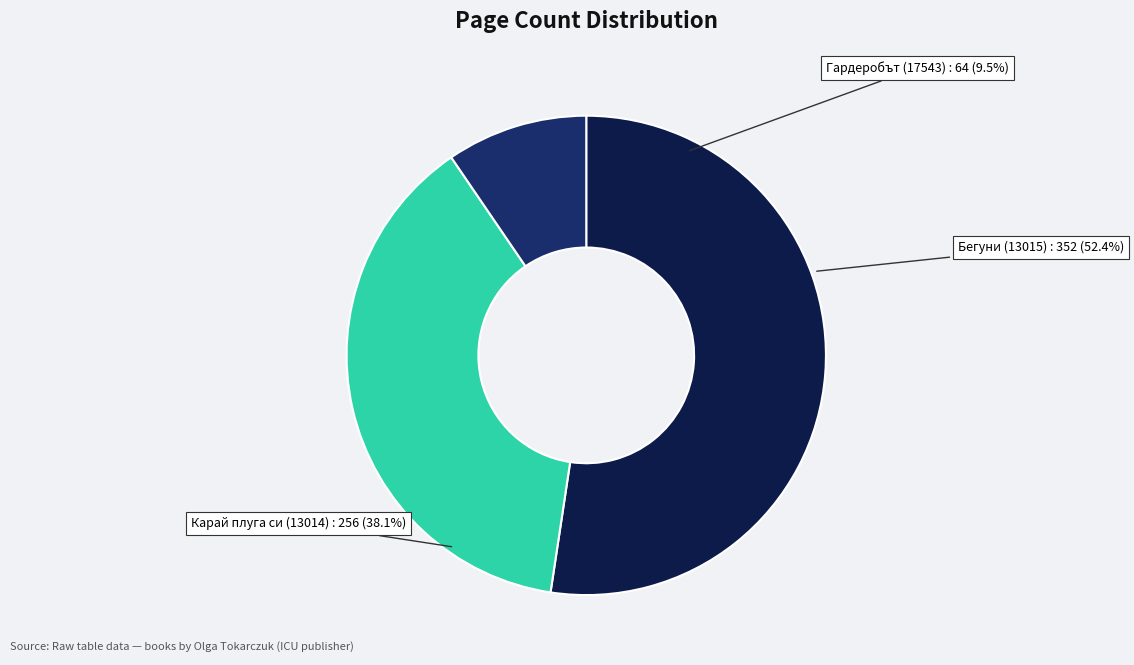

To the nearest percent, what percentage of the pie is Карай плуга си (13014)?

38%